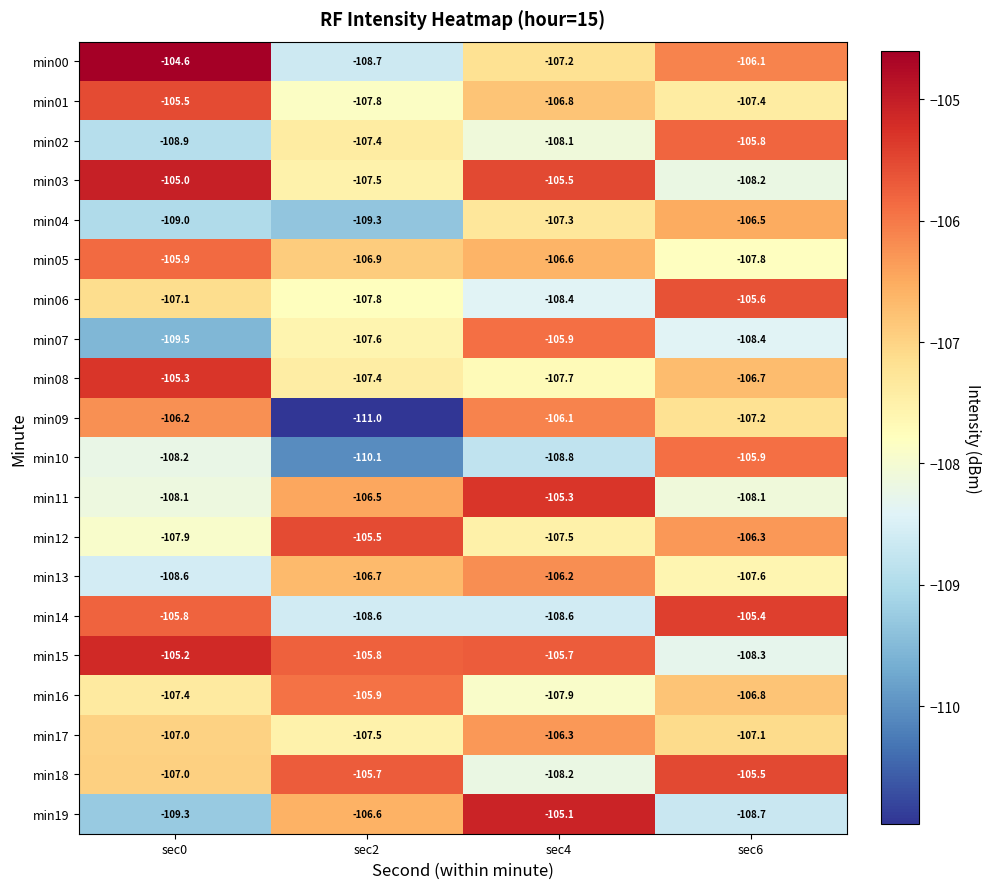

How many categories are shown in the chart?

4